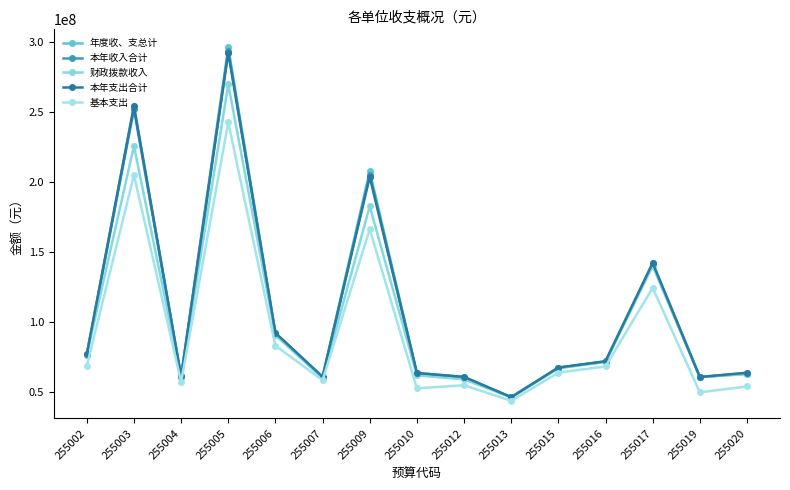

How many lines are shown in the chart?

5